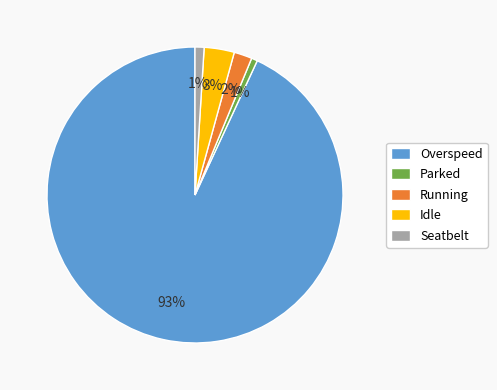

To the nearest percent, what is the average slice percentage?

20%